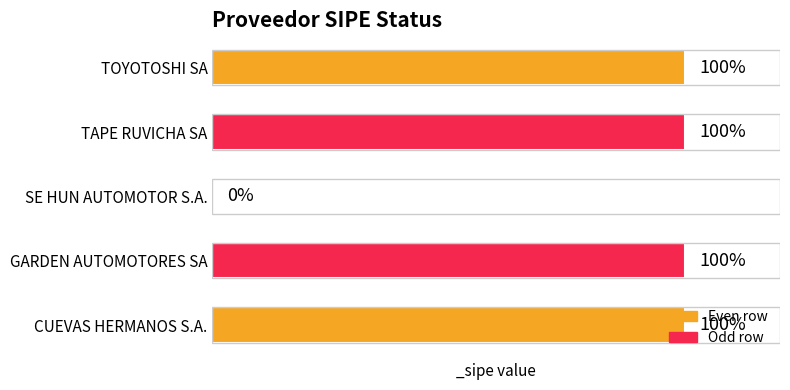

Are the bars grouped side by side (vs. stacked)?

No